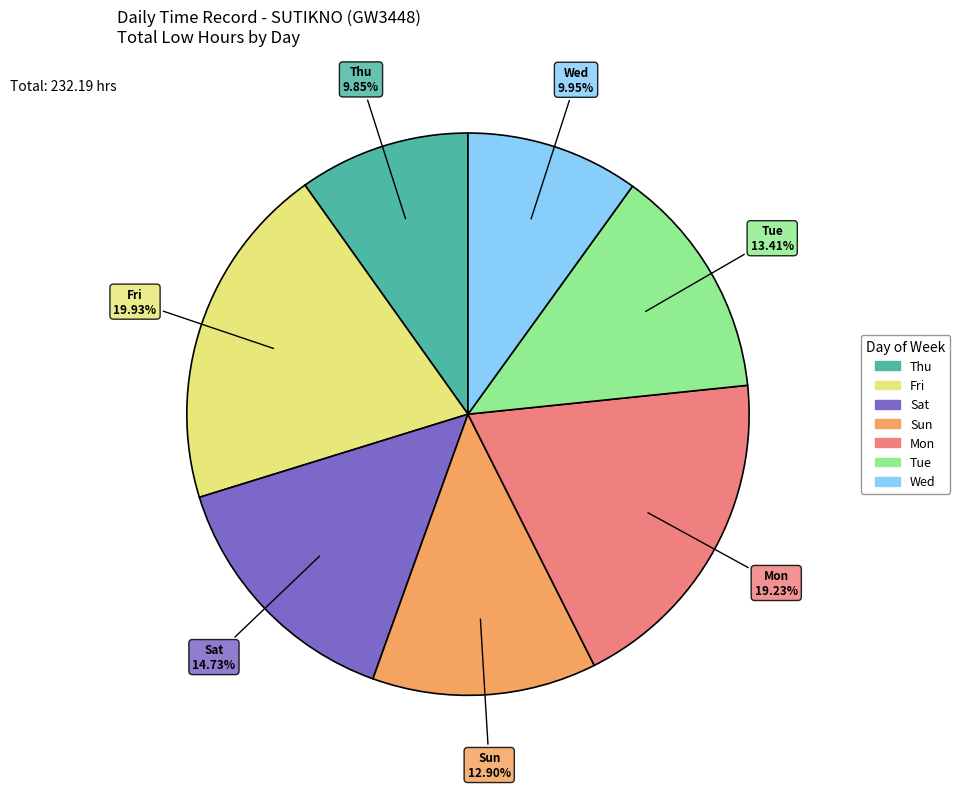

Does any single category account for the majority?

No